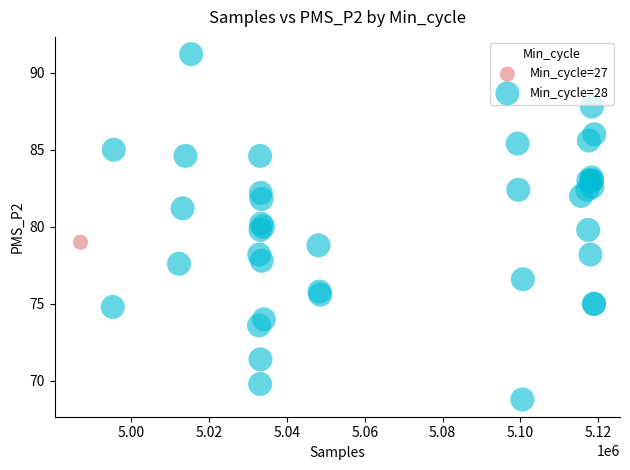

What are all the series names shown in the legend?

Min_cycle=27, Min_cycle=28